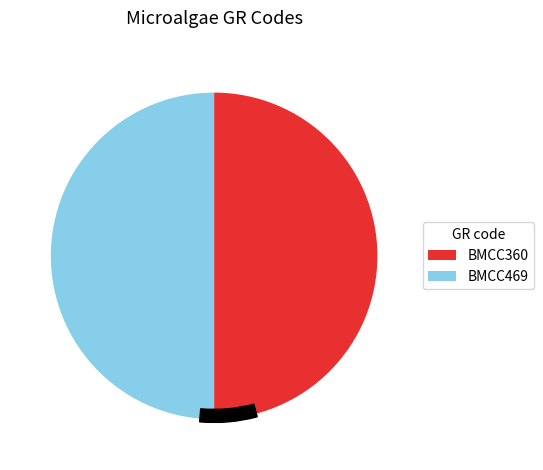

Is it true that BMCC360 is 37% of the pie?

False